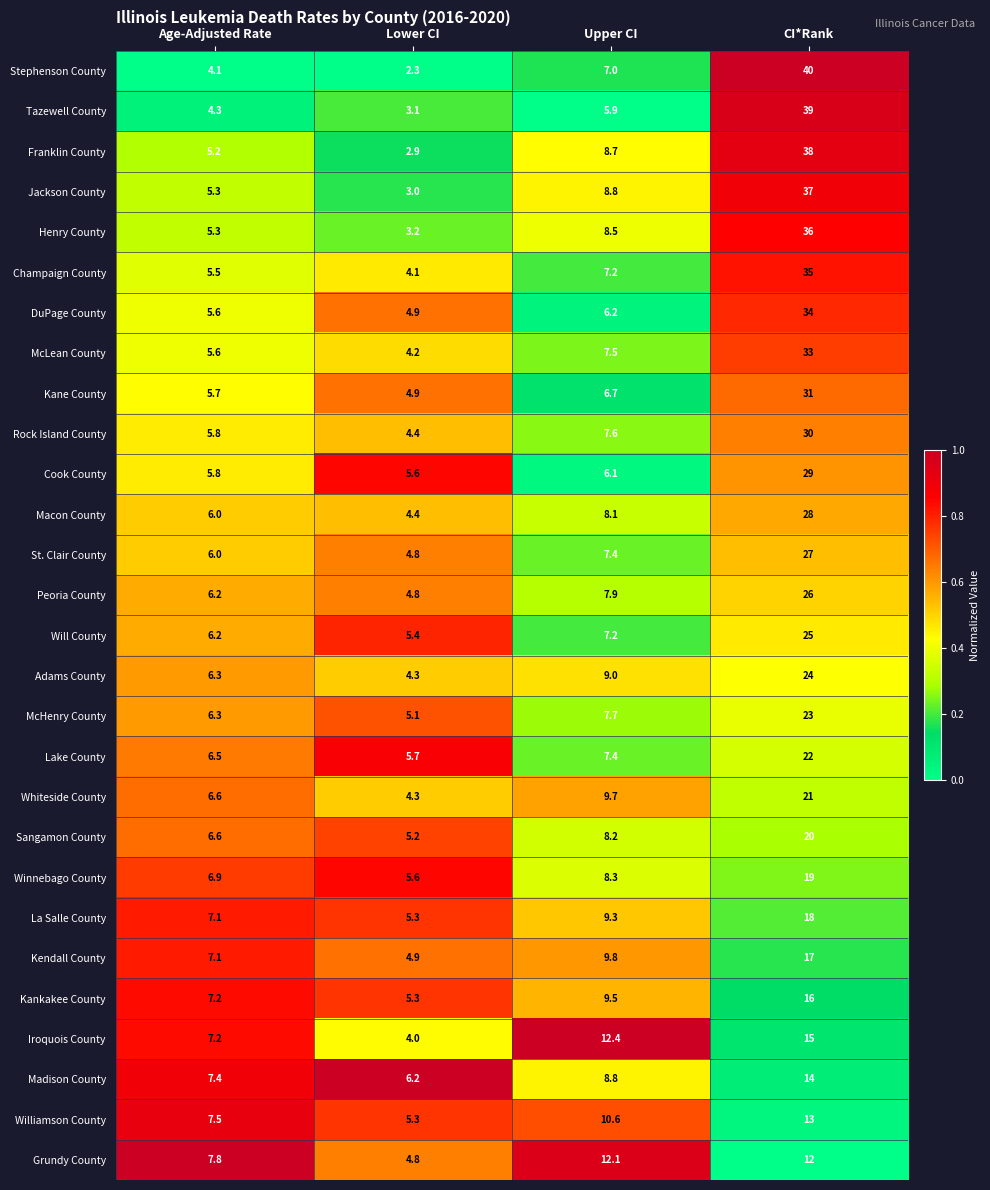

How many series are shown in this chart?

28